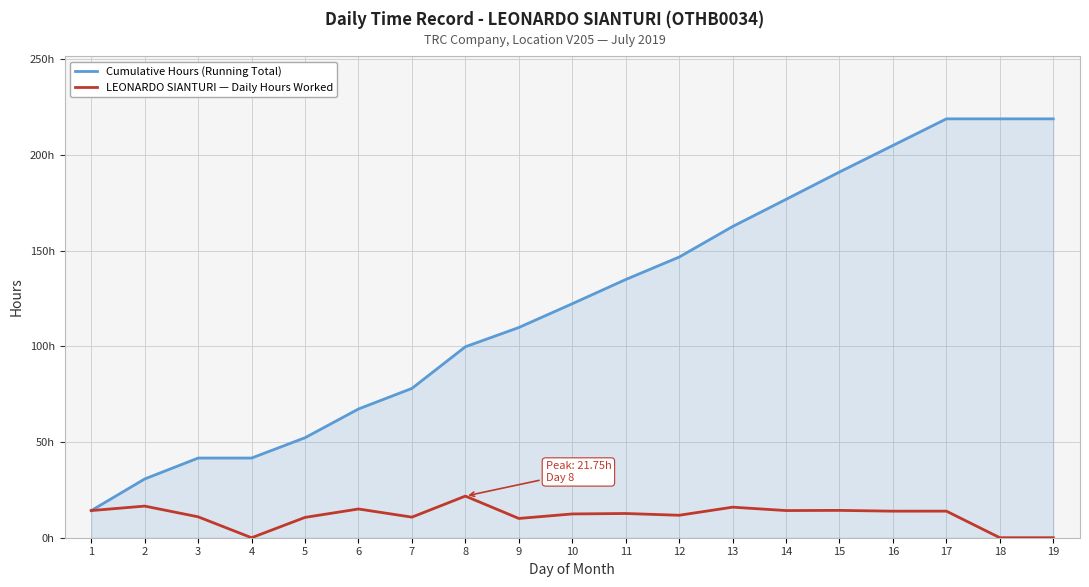

What value does the LEONARDO SIANTURI — Daily Hours Worked series have at 3?

10.9